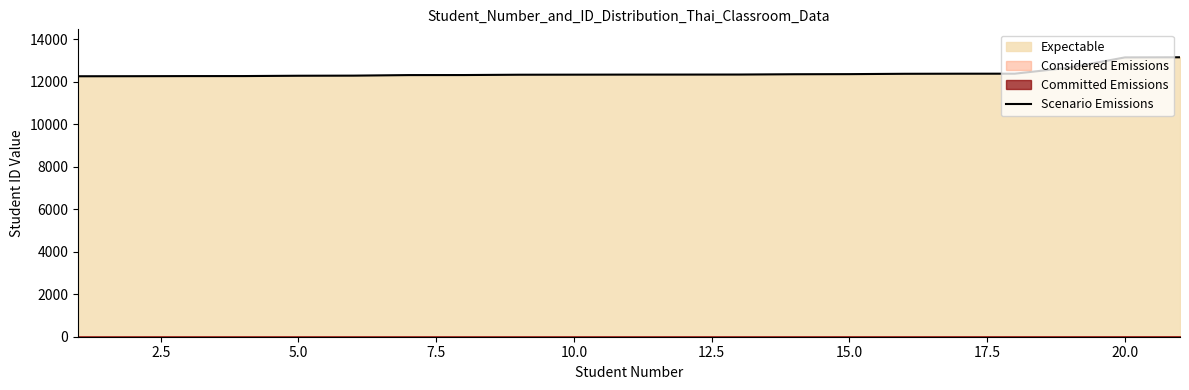

What is the highest value of the Scenario Emissions series?

13148